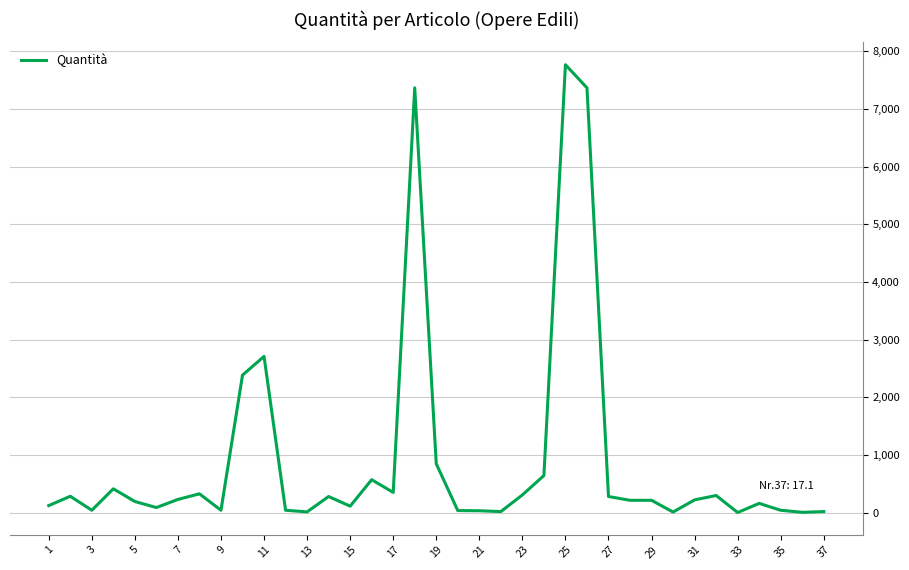

What is the difference between the maximum and minimum values?

7768.2